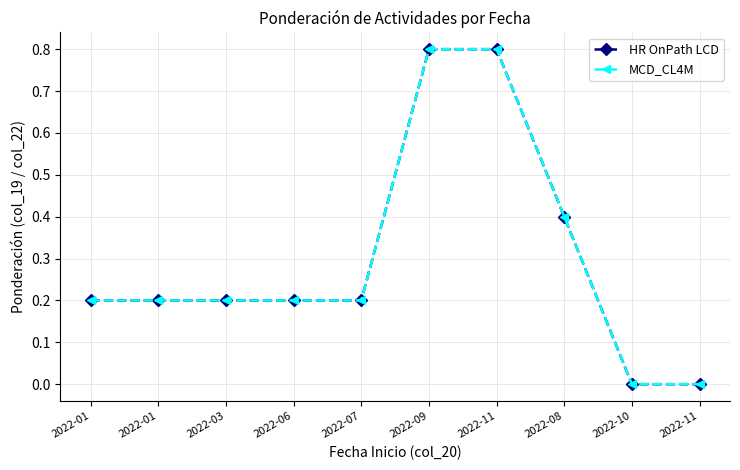

Does the chart have visible grid lines?

Yes